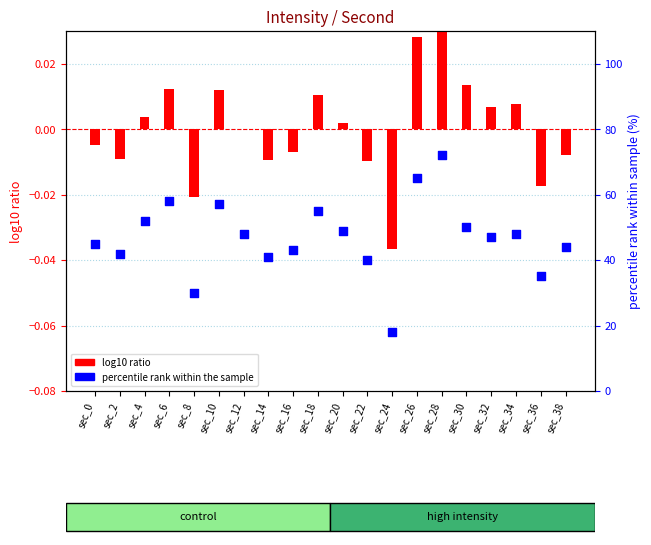

At which category is the sum across all series the highest?

sec_28